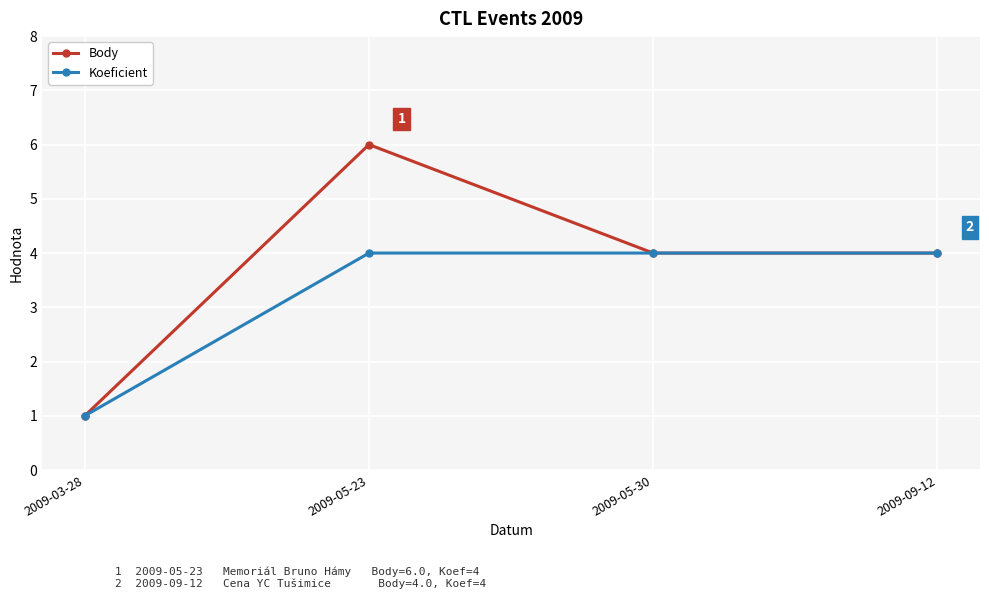

Where is Koeficient nearest to the value 2?

2009-03-28